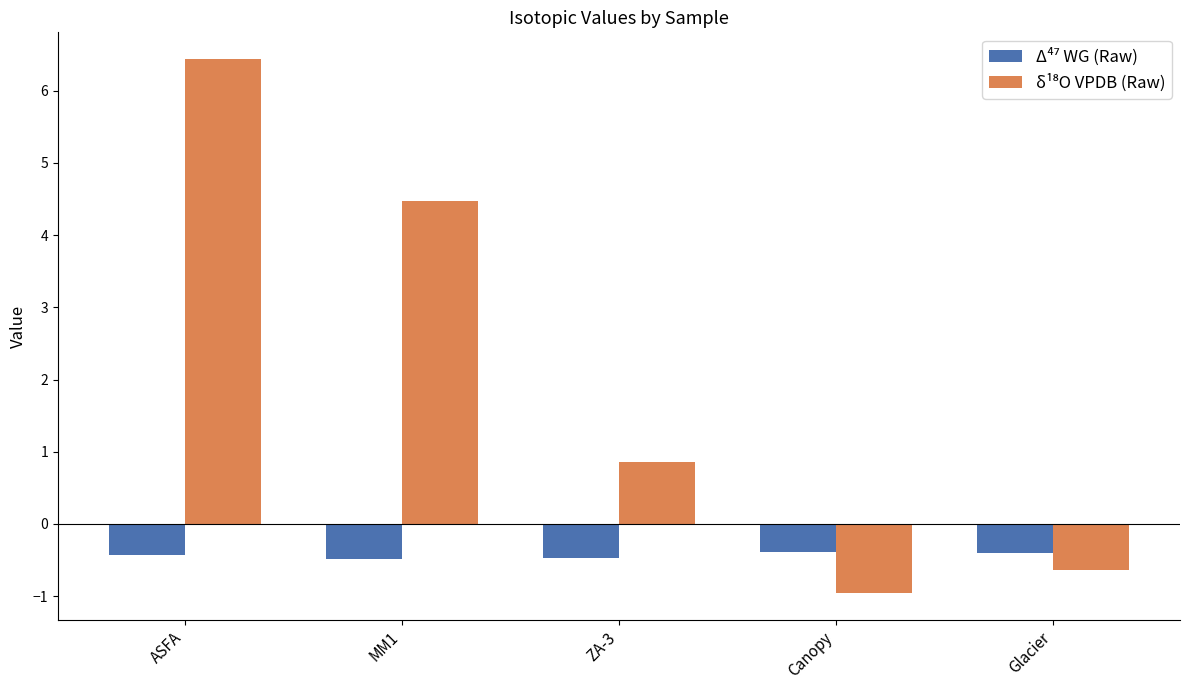

What is the smallest value displayed?

-1.0